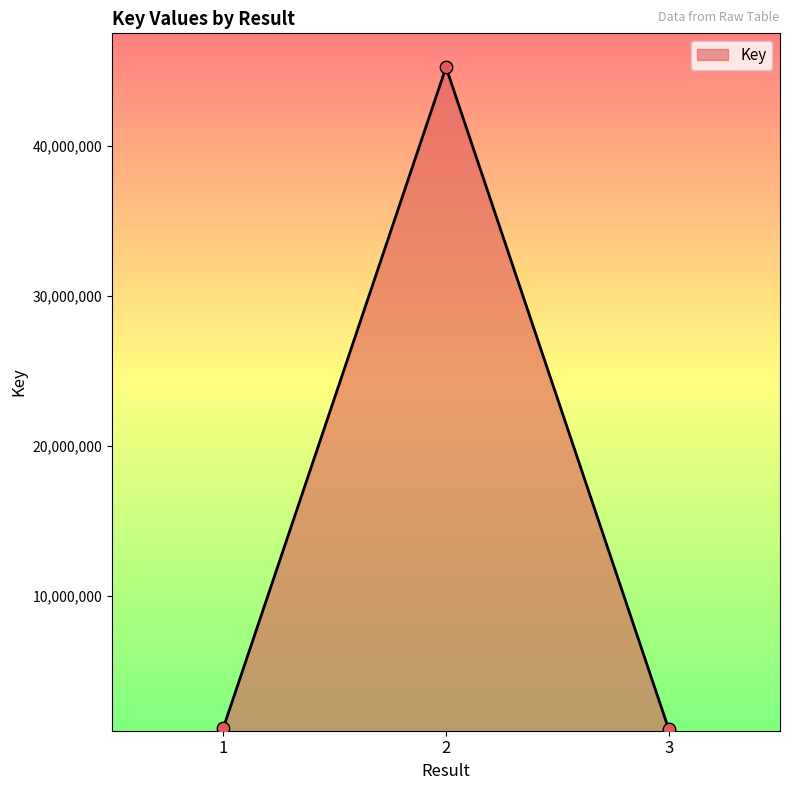

What is the change in value from 2 to 3?

-44124633